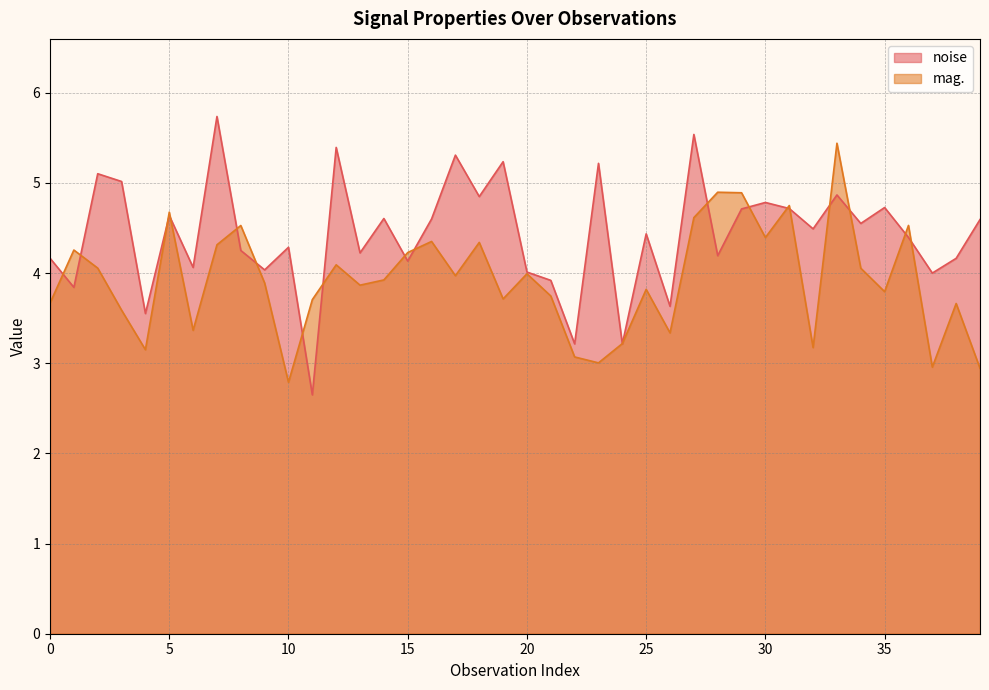

Which series has the largest total across all categories?

noise